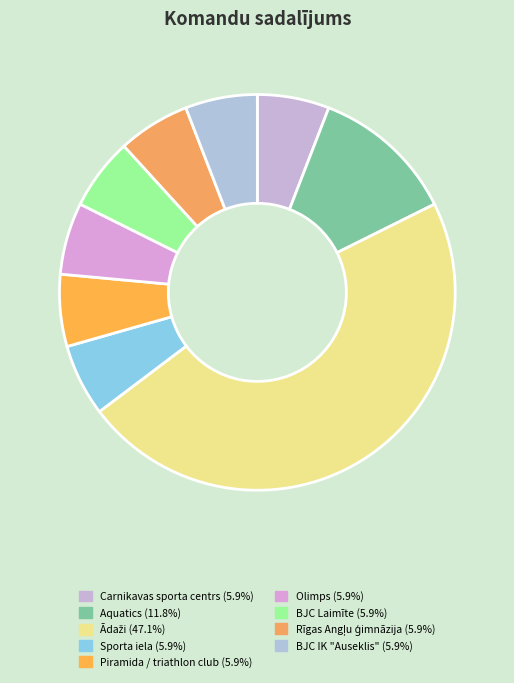

Does any single category account for the majority?

No